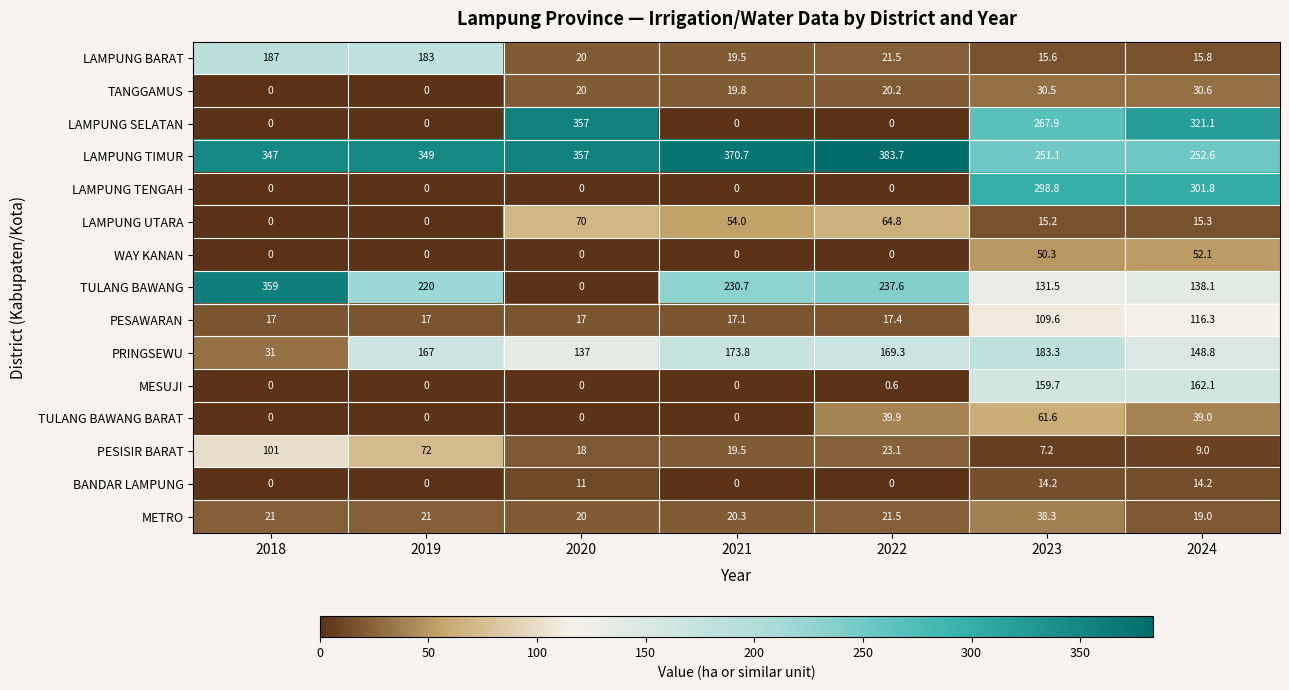

At which label does PESISIR BARAT first exceed 19?

2018